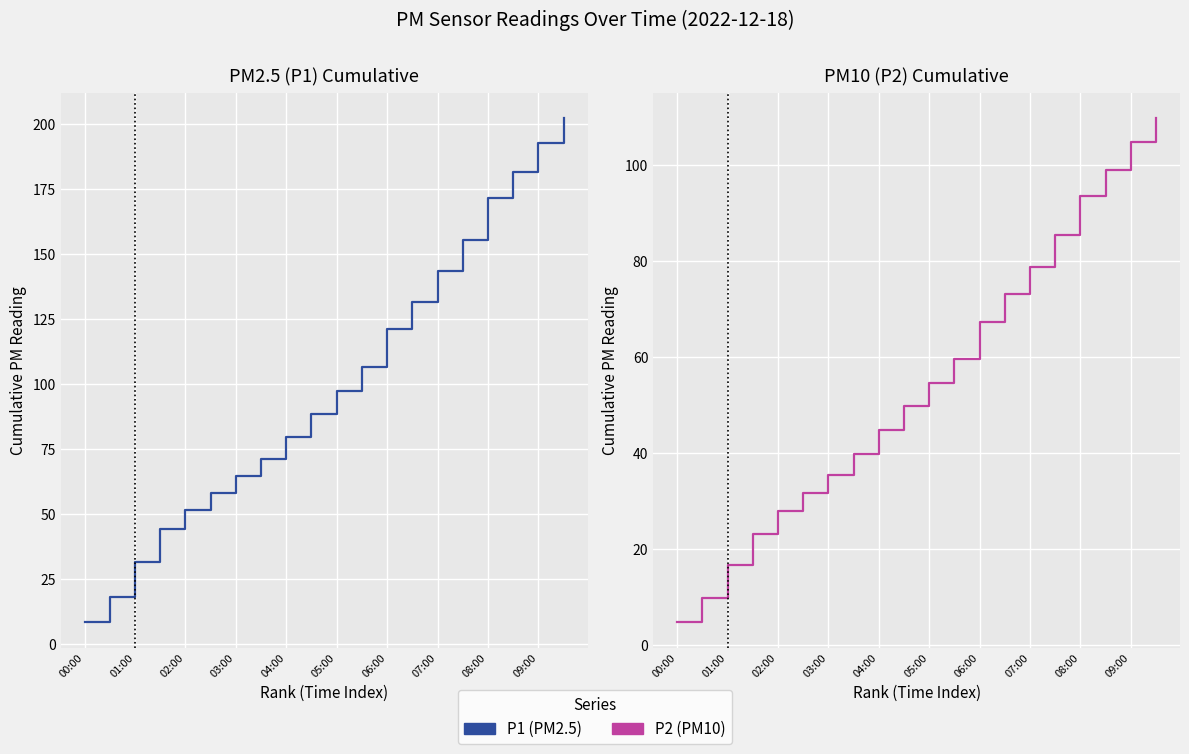

What is the label of the 8th point from the left?

07:00